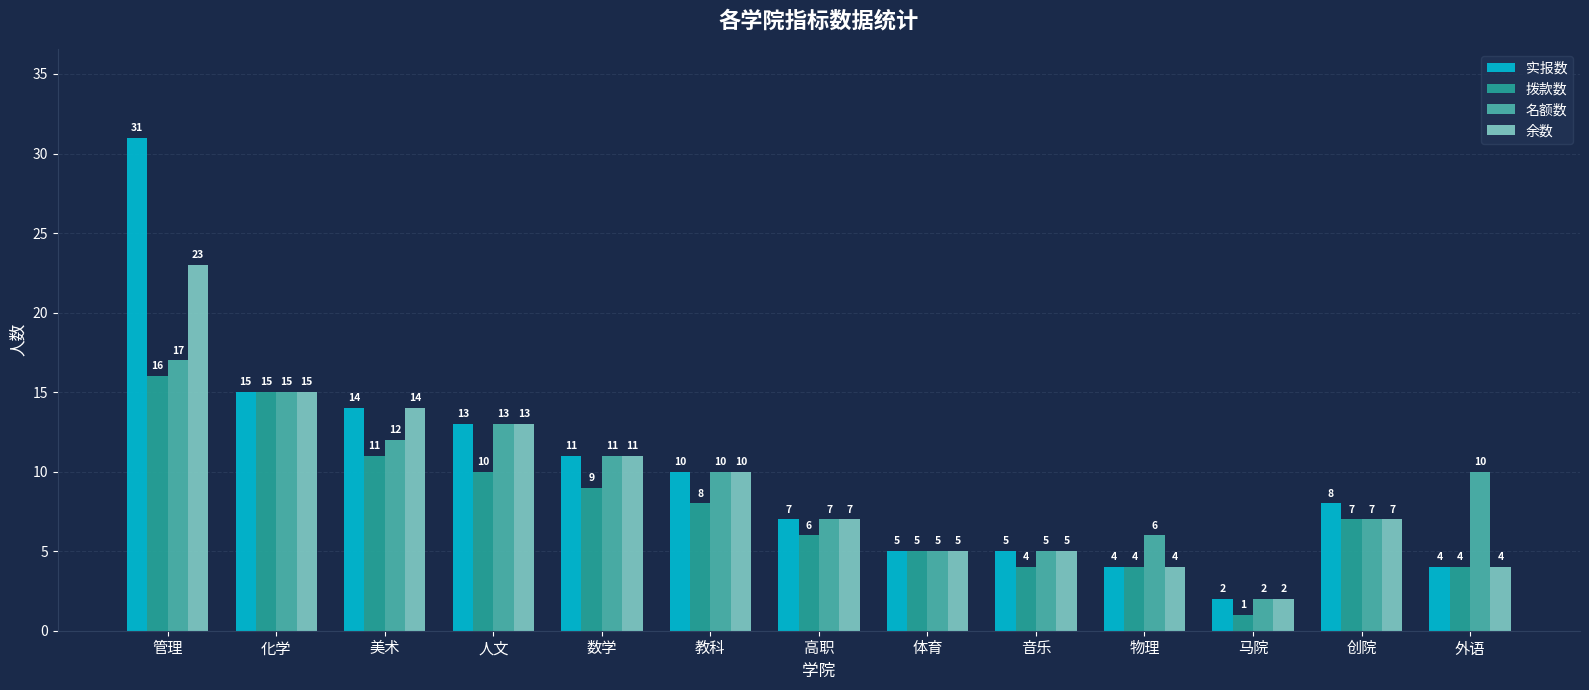

What is the label of the 7th bar from the left?

高职